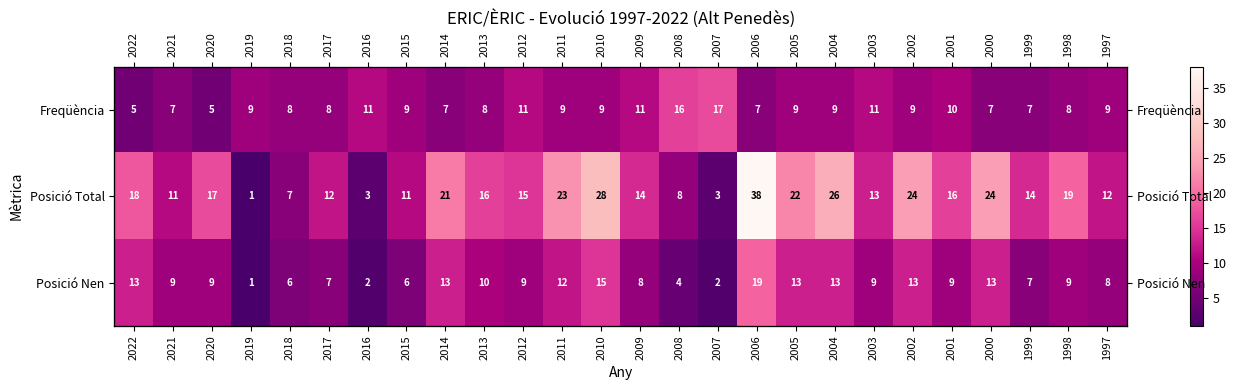

True or false: Freqüència has a value of 7 at 2021.

True